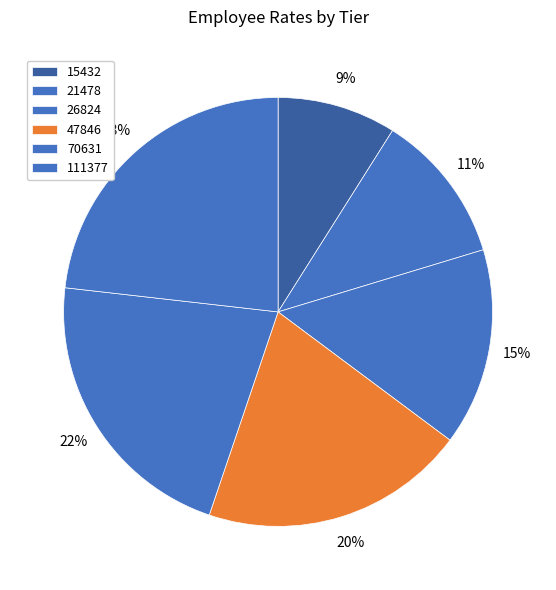

How many segments does this pie chart have?

6